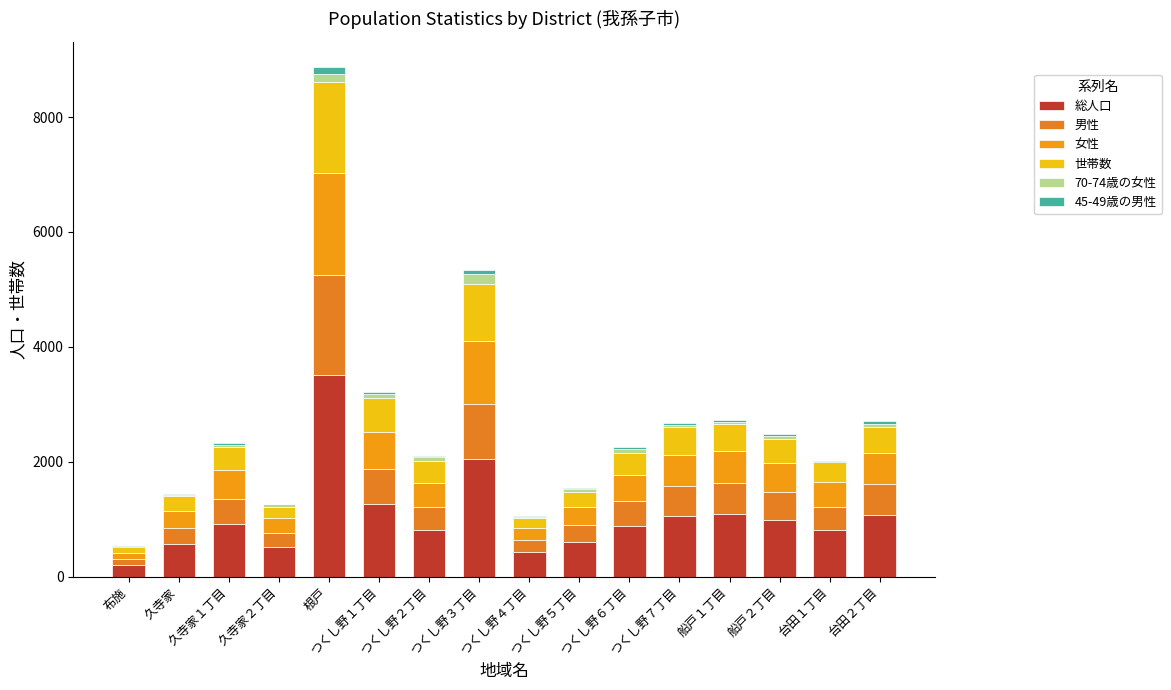

What is the total value across all series at つくし野２丁目?

2107